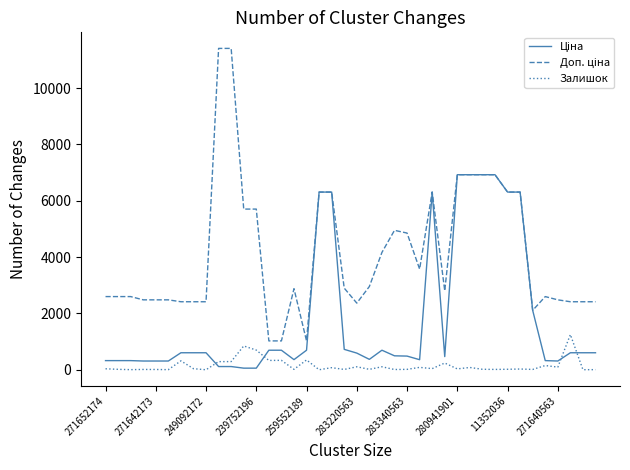

What is the maximum value shown in the chart?

11410.0